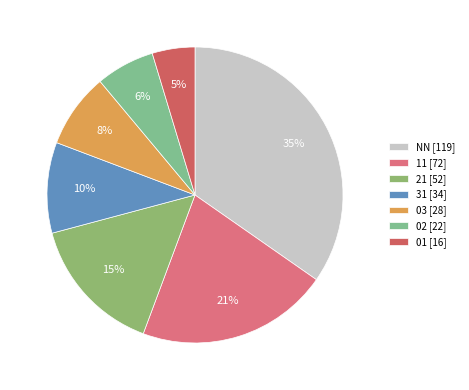

Does 21 represent more than half of the total?

No